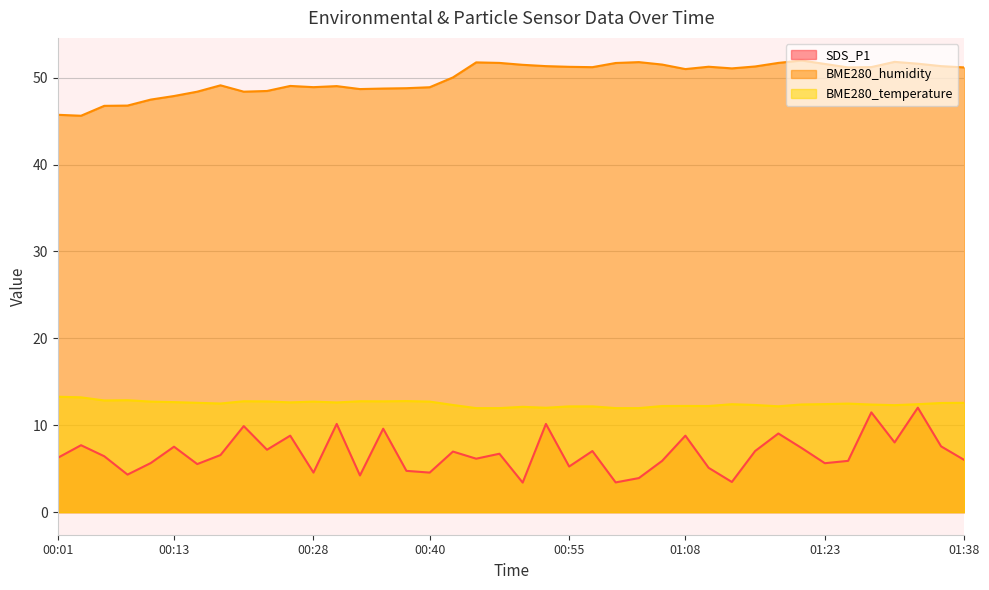

How many values in the SDS_P1 series exceed 6?

23